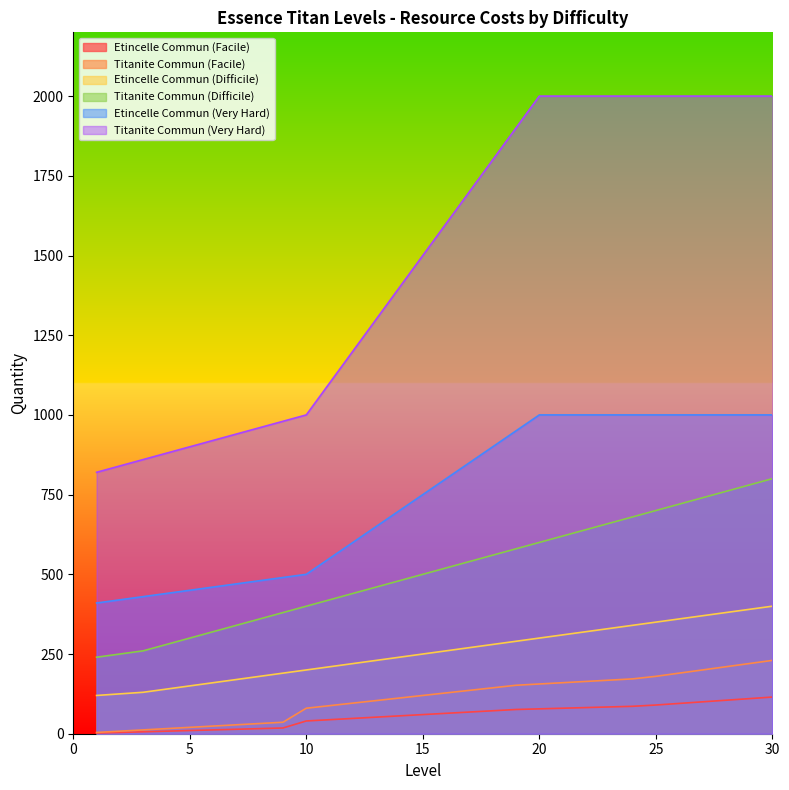

What is the difference between the second highest and second lowest values in the Etincelle Commun (Difficile) series?

265